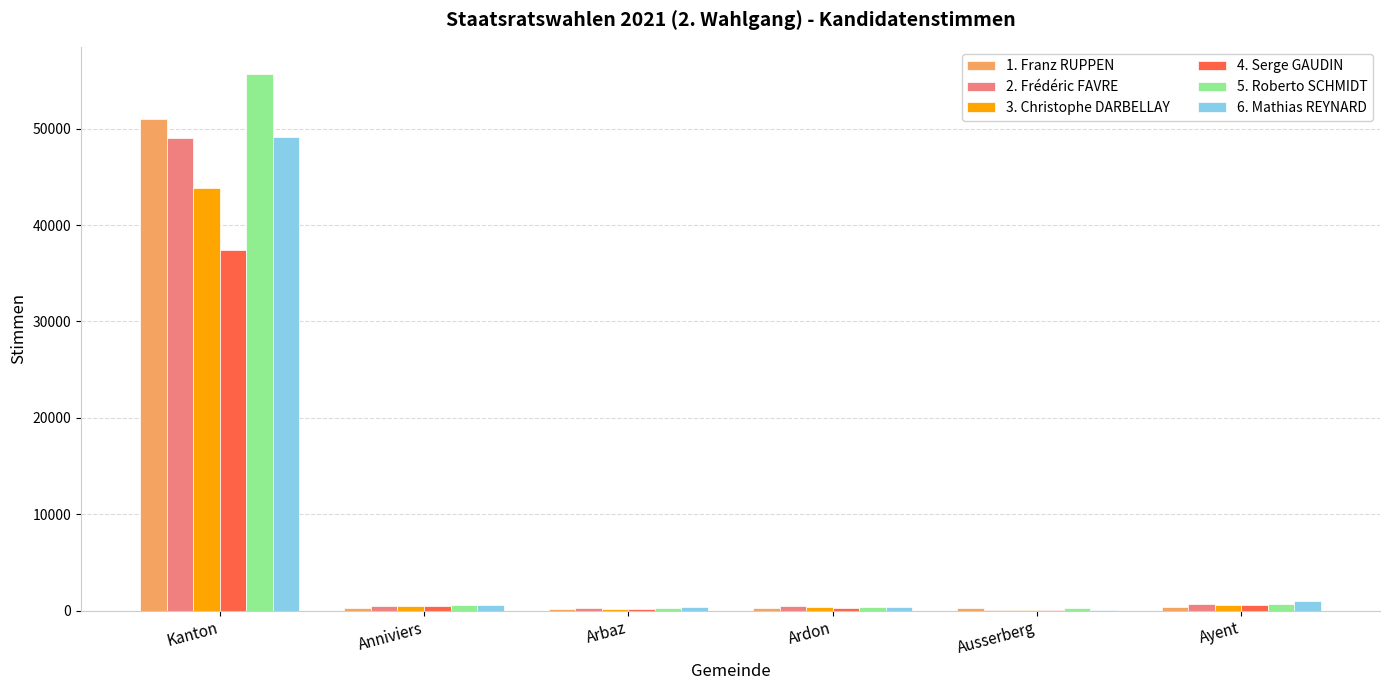

Count the number of categories in the chart.

6